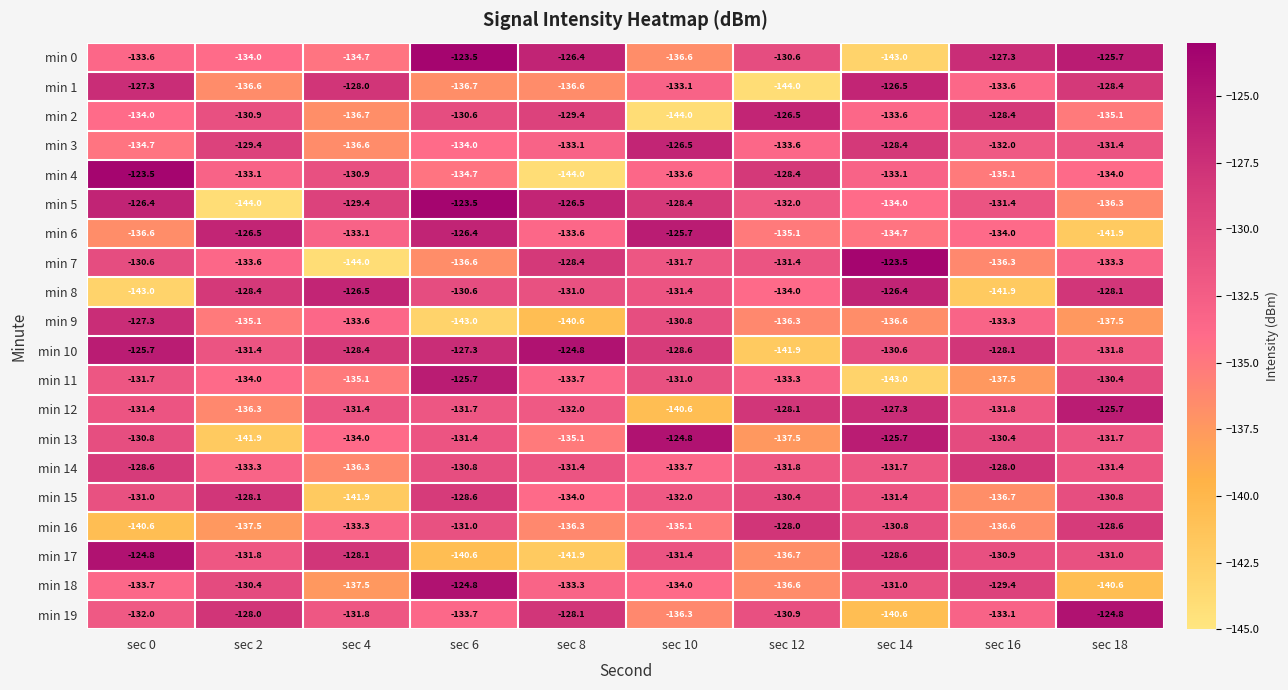

Which series has the largest total across all categories?

min 10